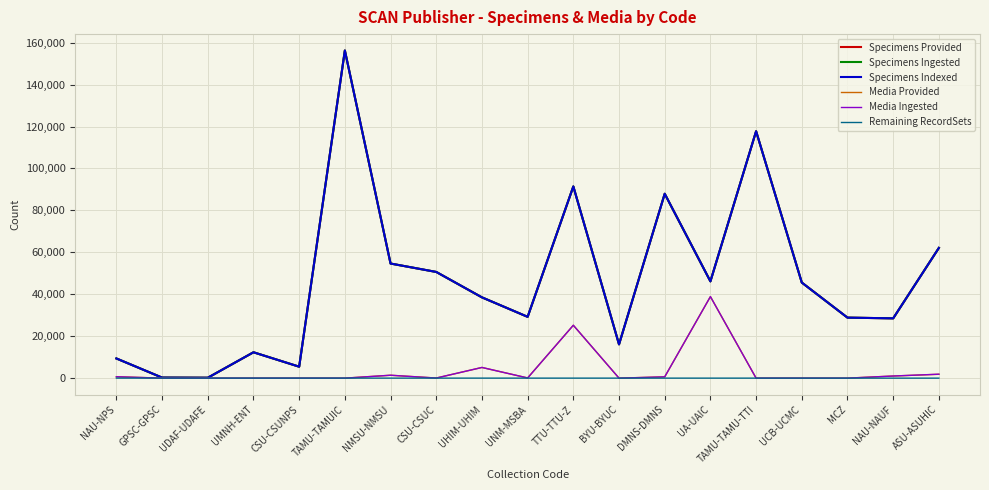

What is the greatest value displayed?

156264